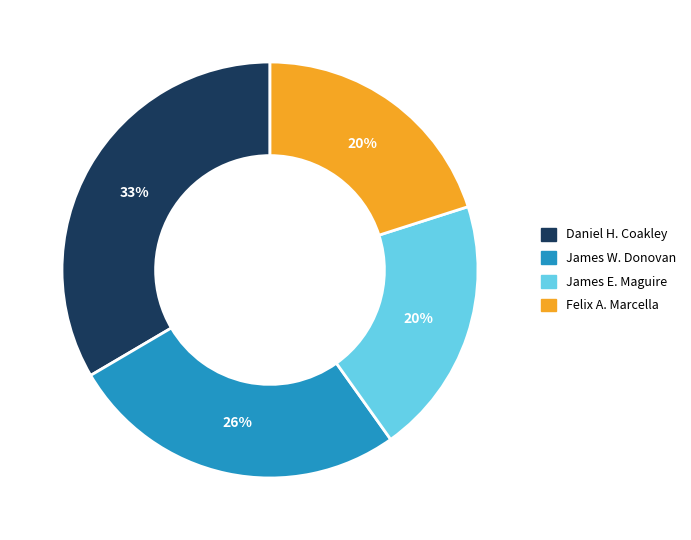

The Daniel H. Coakley slice represents 33% of the pie. True or false?

True